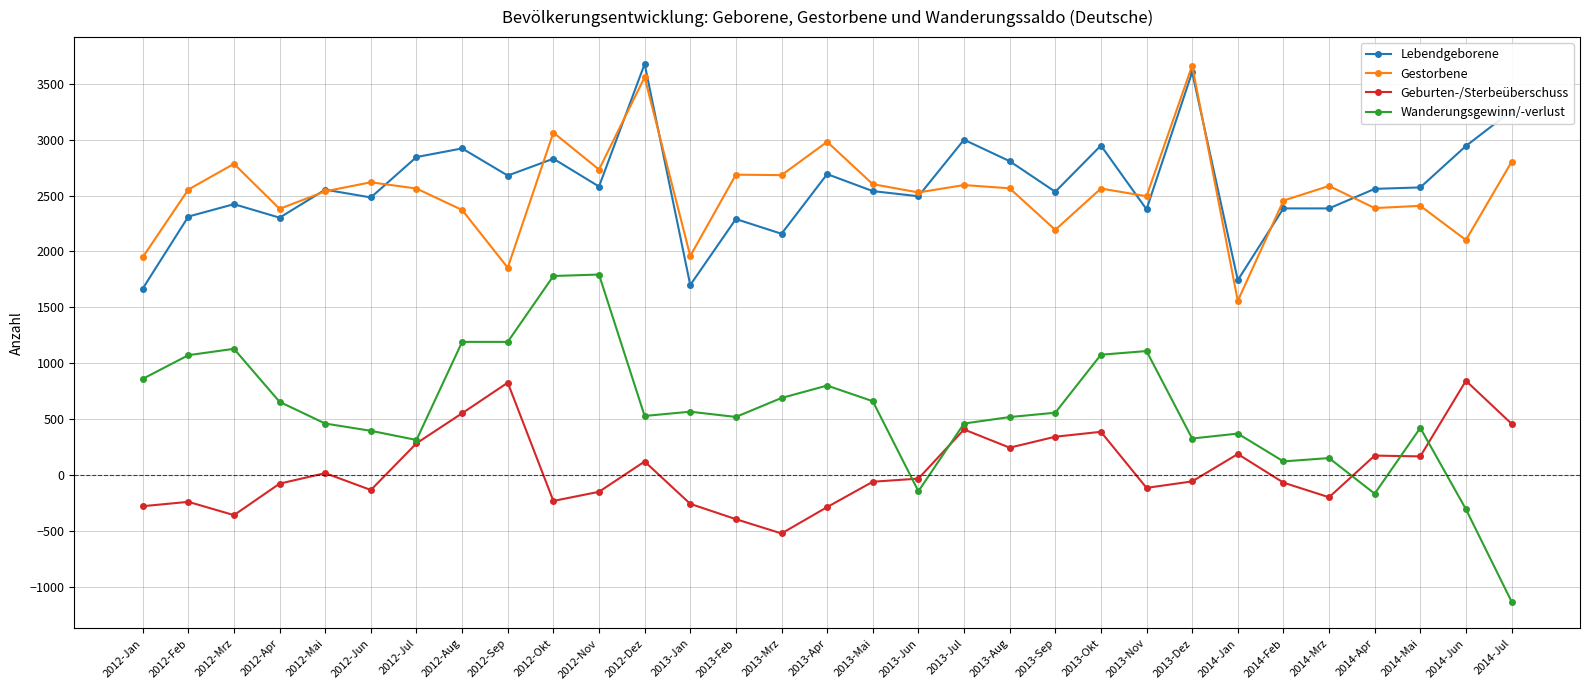

What is the minimum value for Gestorbene?

1557